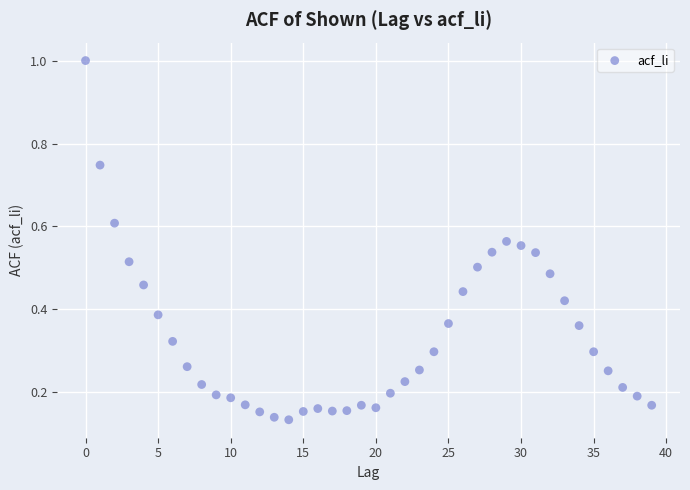

What is the range of Y values (max minus min)?

0.9